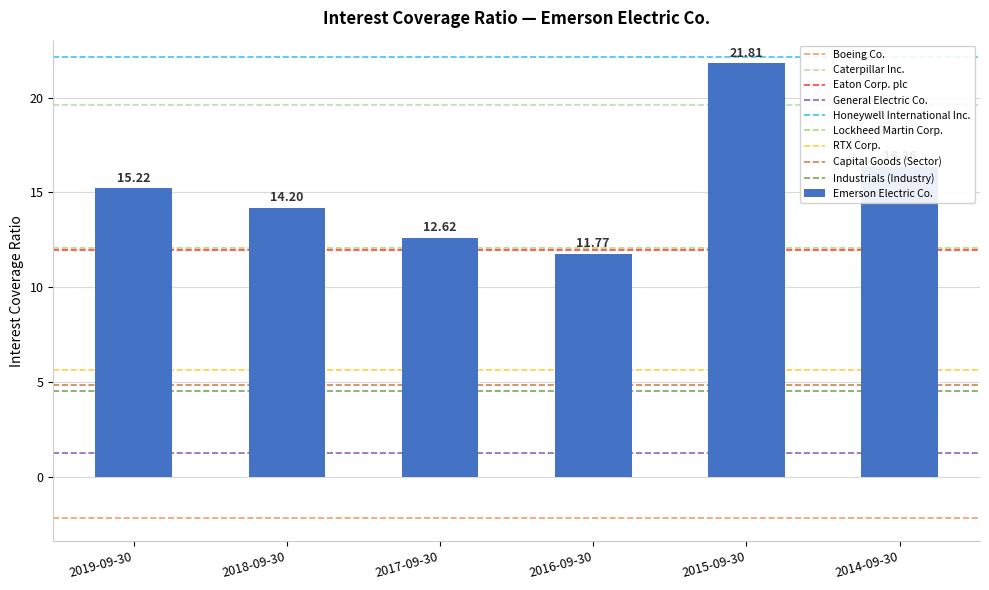

Which category has the highest value across all series?

2015-09-30